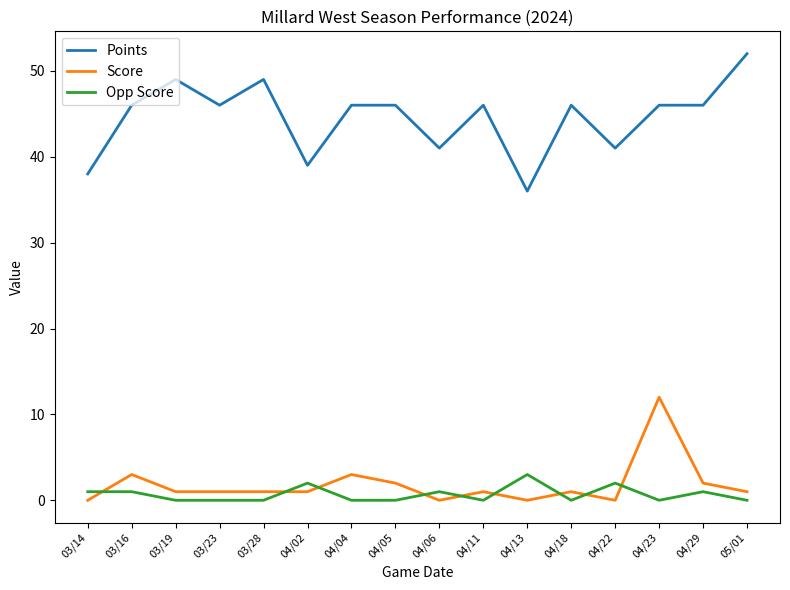

Reading right to left, transcribe all the data shown in this chart.

Points: 52	46	46	41	46	36	46	41	46	46	39	49	46	49	46	38
Score: 1	2	12	0	1	0	1	0	2	3	1	1	1	1	3	0
Opp Score: 0	1	0	2	0	3	0	1	0	0	2	0	0	0	1	1